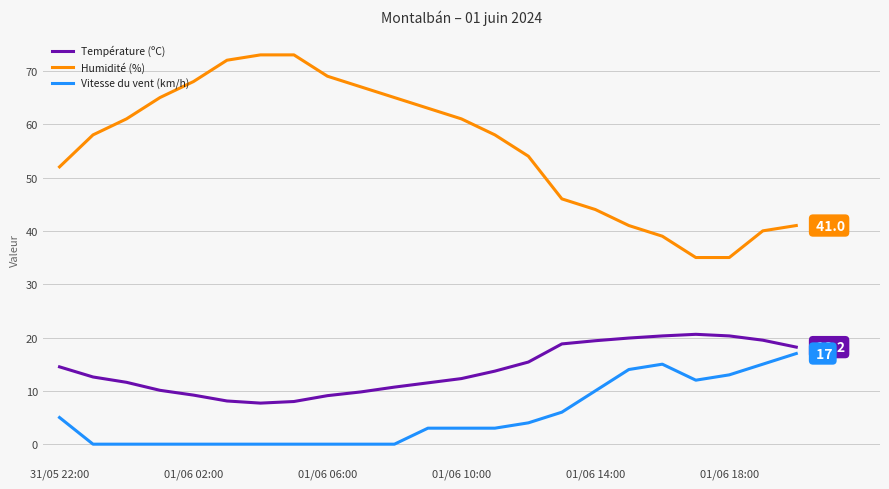

Does the chart have visible grid lines?

Yes